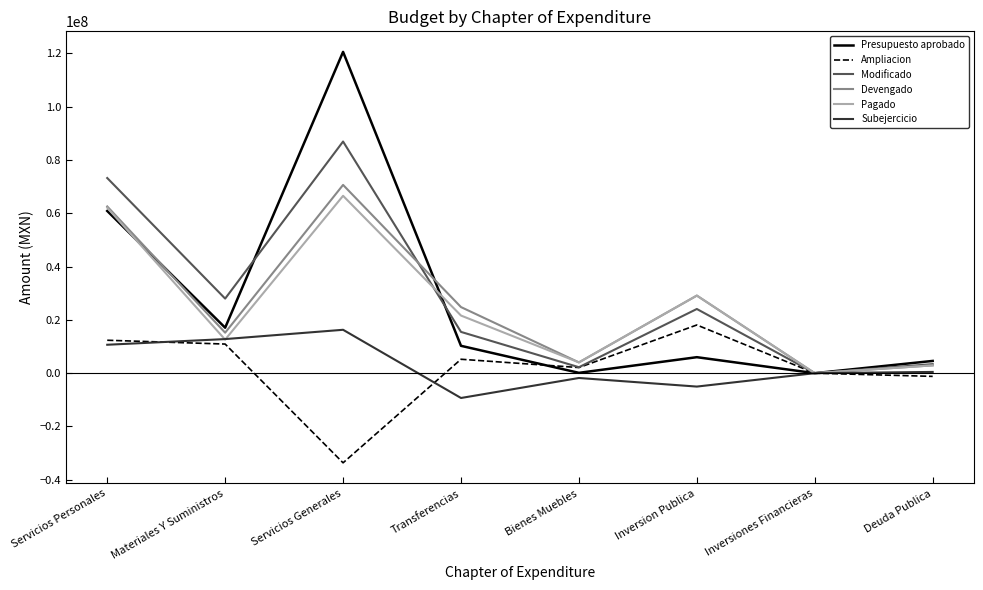

The Pagado series shows 11623331 at Inversion Publica. True or false?

False